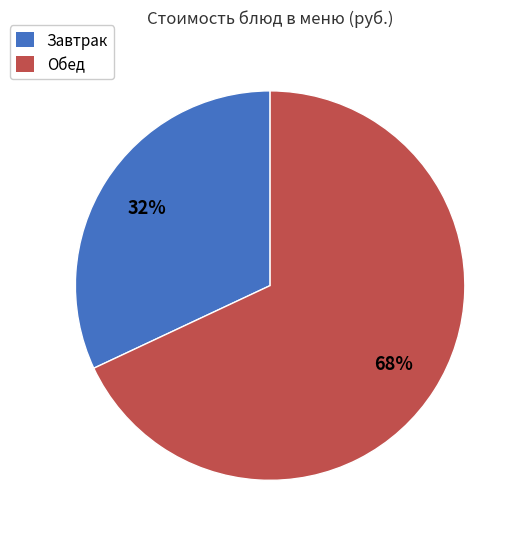

How many segments does this pie chart have?

2